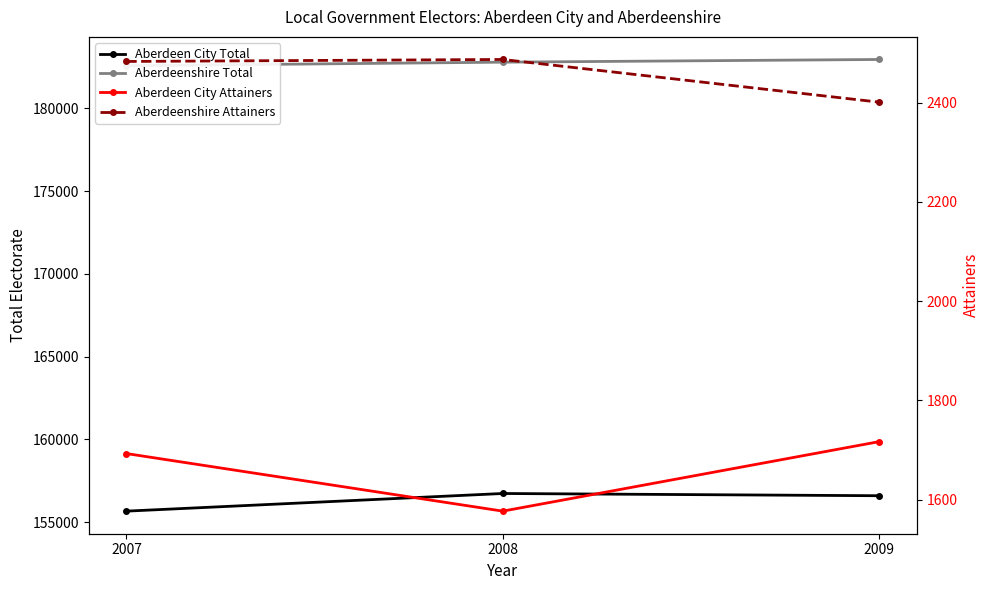

Rank the series by their maximum value, from lowest to highest.

Aberdeen City Attainers, Aberdeenshire Attainers, Aberdeen City Total, Aberdeenshire Total